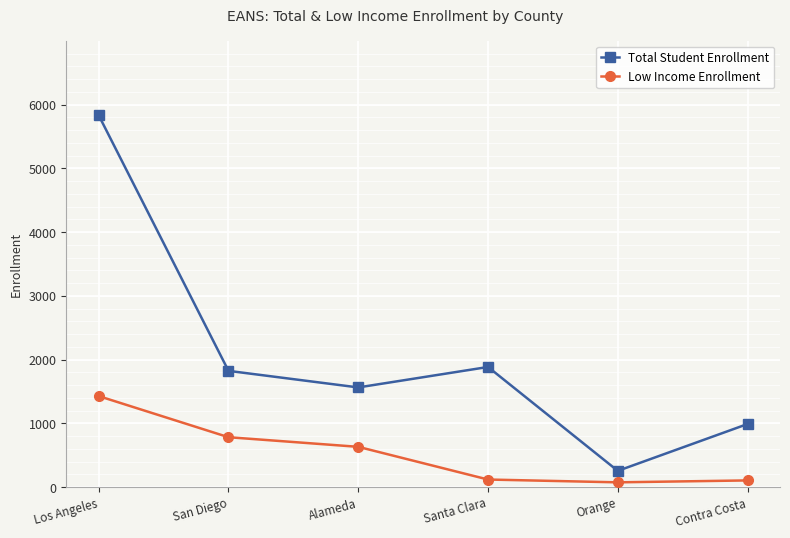

Where is the first local maximum for Total Student Enrollment?

Santa Clara